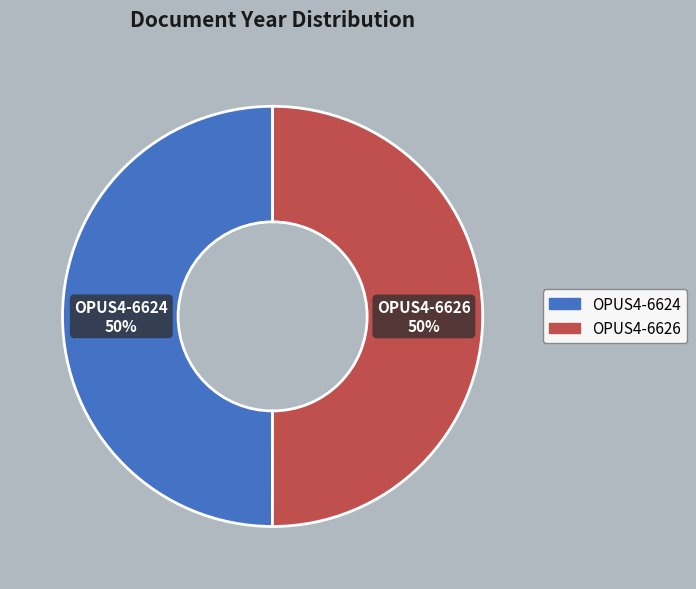

To the nearest percent, what portion does OPUS4-6624 represent?

50%